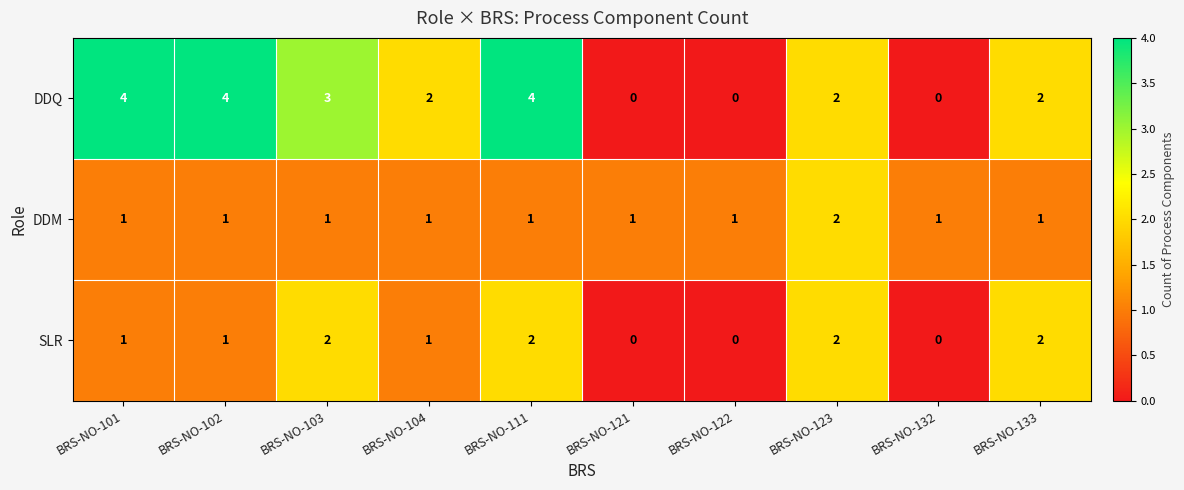

What is the spread (max minus min) of values at BRS-NO-122?

1